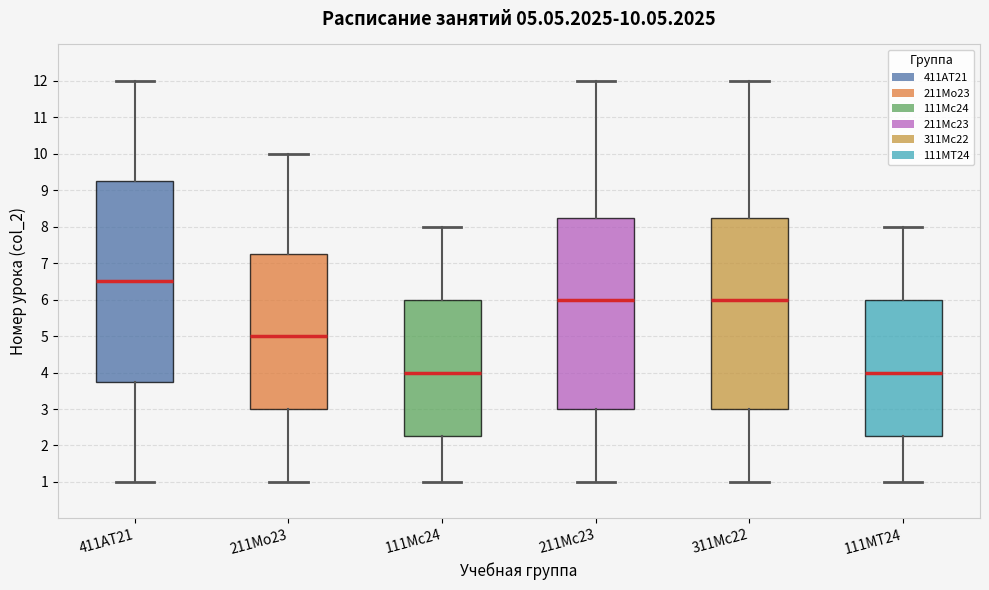

Which box's median line is the highest?

411АТ21